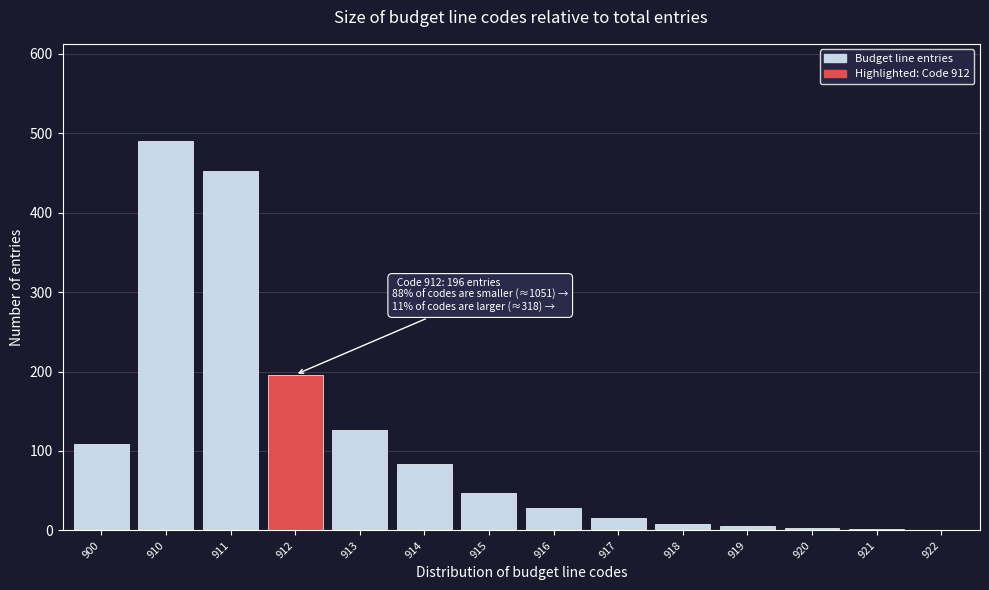

Which has a higher value, 900 or 917?

900